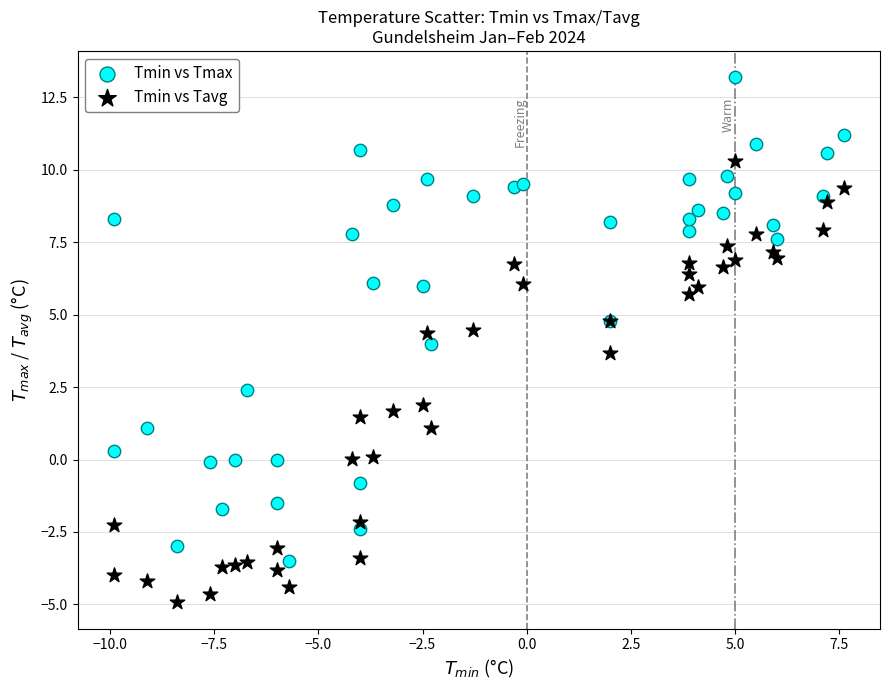

What are all the series names shown in the legend?

Tmin vs Tmax, Tmin vs Tavg